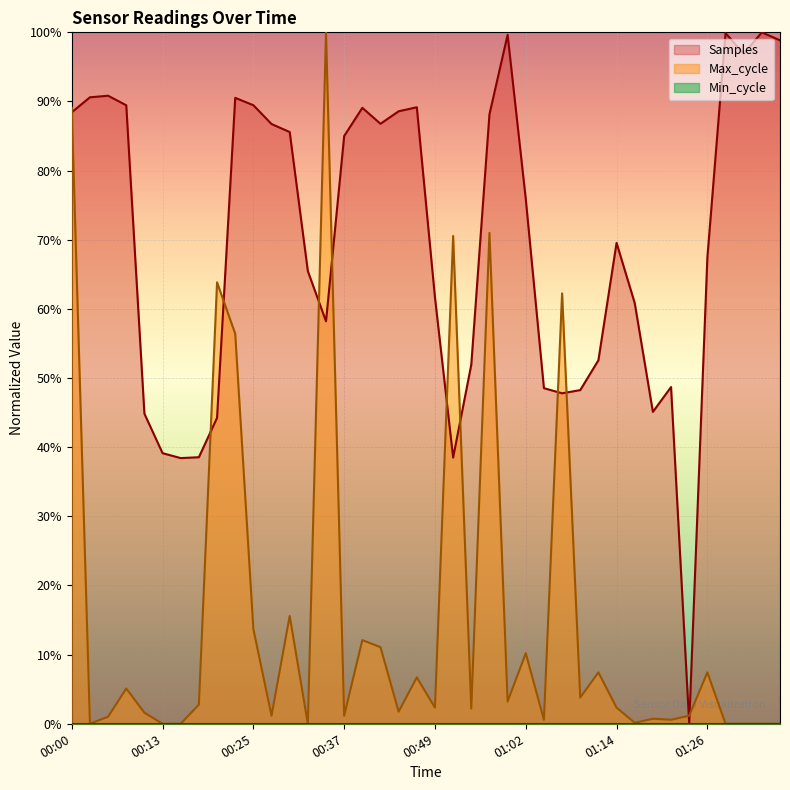

True or false: Max_cycle has a value of 2.3 at 00:49.

True